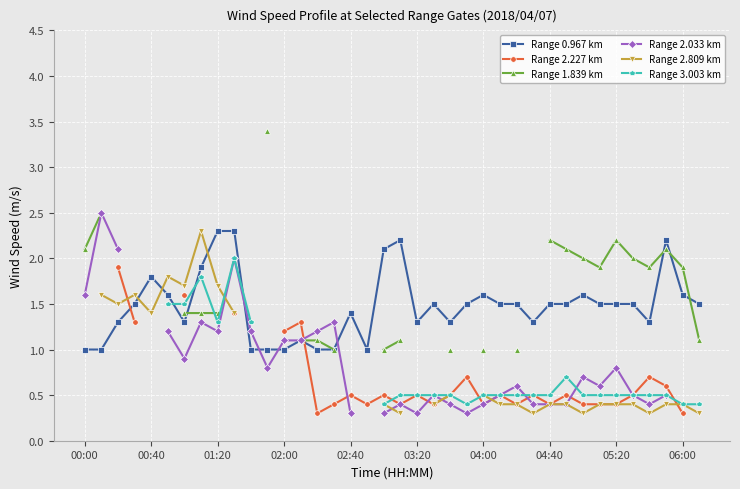

True or false: Range 0.967 km has more than 2 interior local peaks.

True